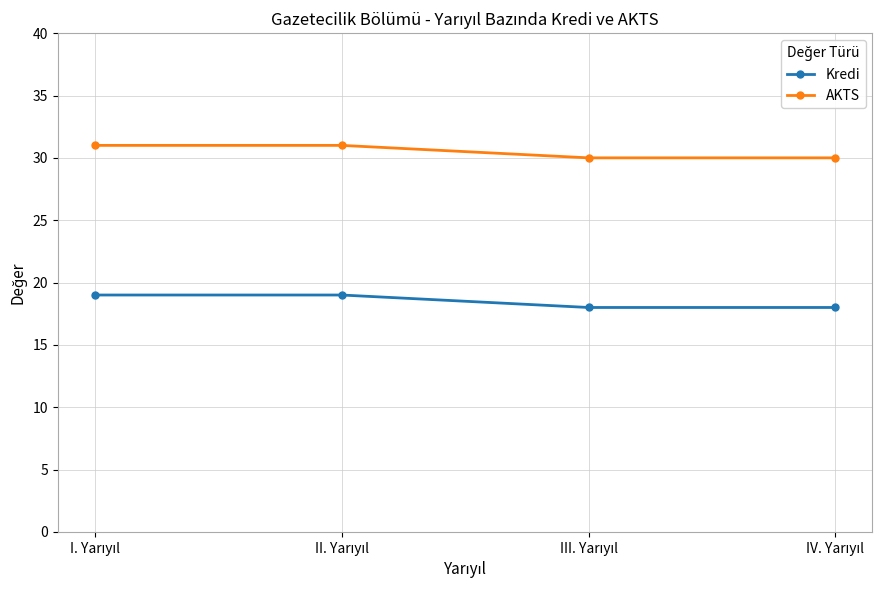

What is the greatest value displayed?

31